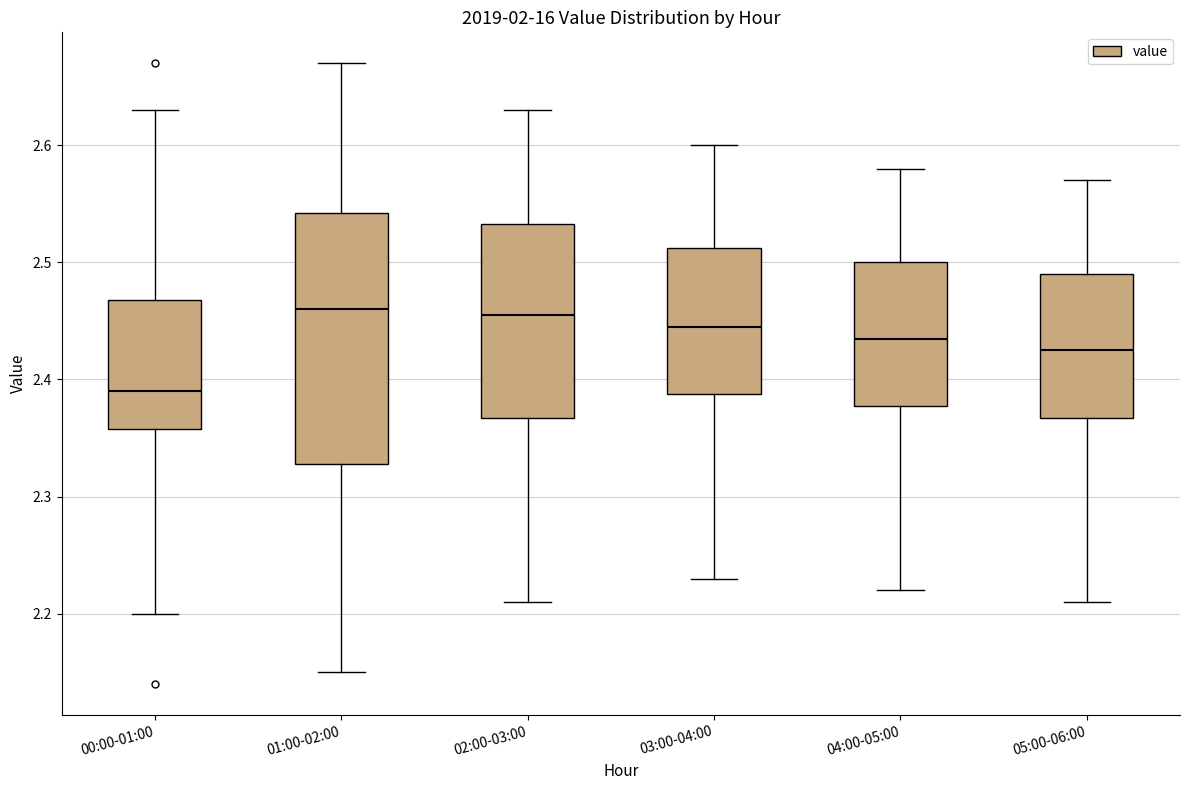

Where does the median line of the box for 05:00-06:00 sit on the y-axis? The values are not printed on the chart, so give them approximately, as read against the axis.

2.43